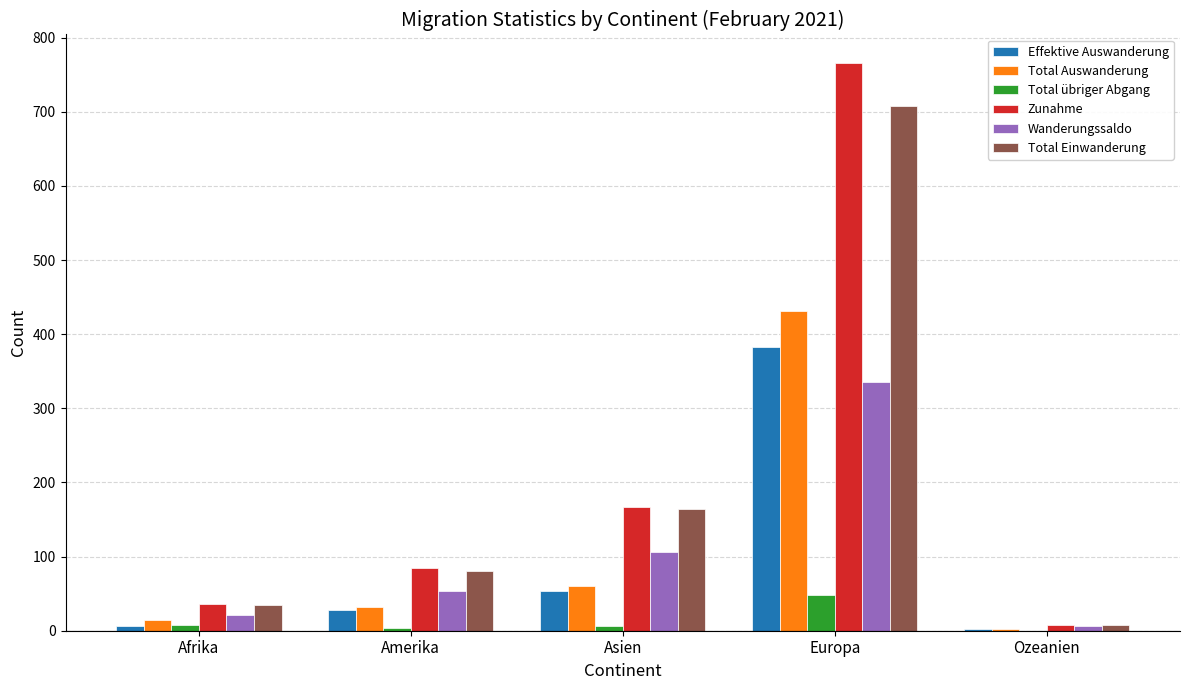

Which series changed the most between Amerika and Asien?

Total Einwanderung